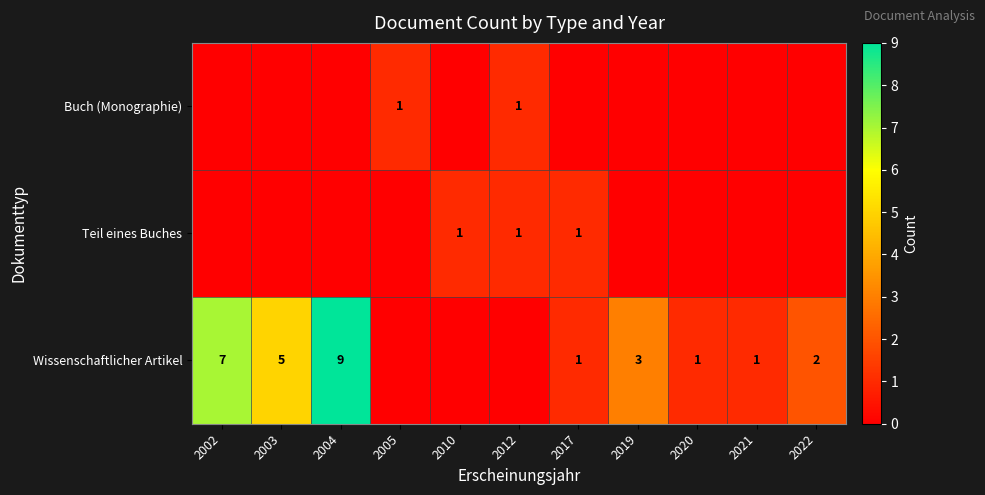

Which has a higher value, 2004 or 2012?

2012